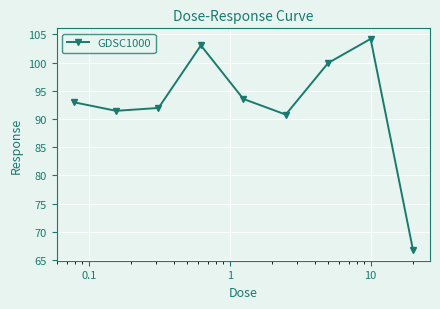

What is the value of the 6th point from the left?

90.8